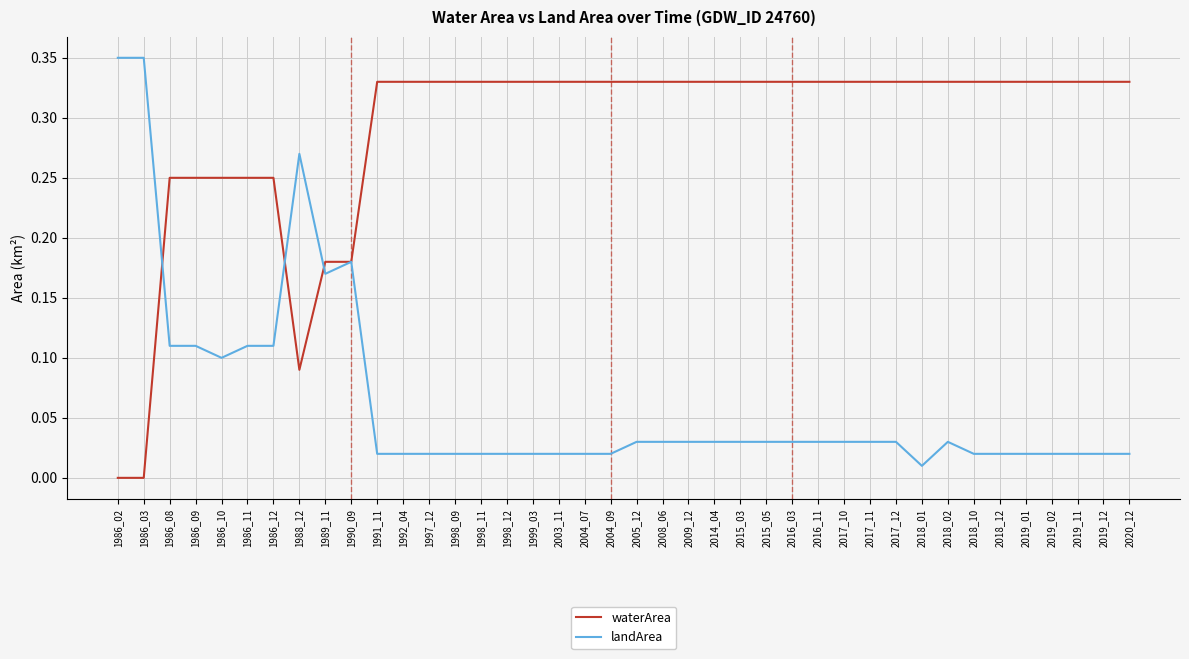

Rank the series by their maximum value, from lowest to highest.

waterArea, landArea